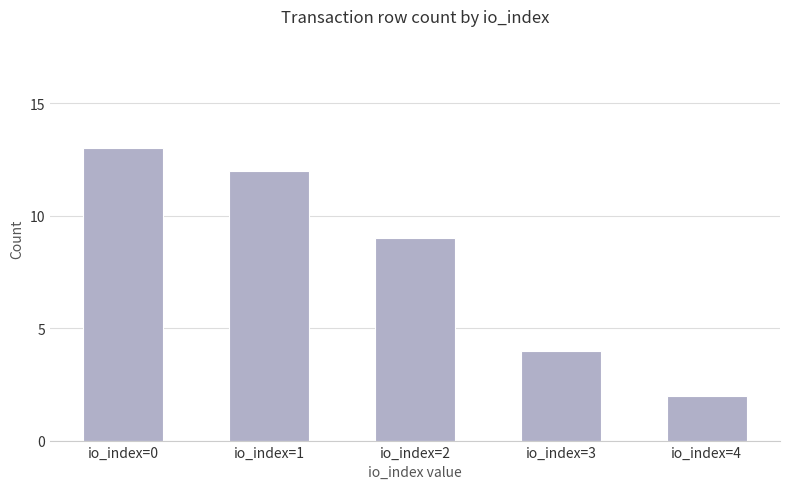

Where is the data nearest to the value 7?

io_index=2